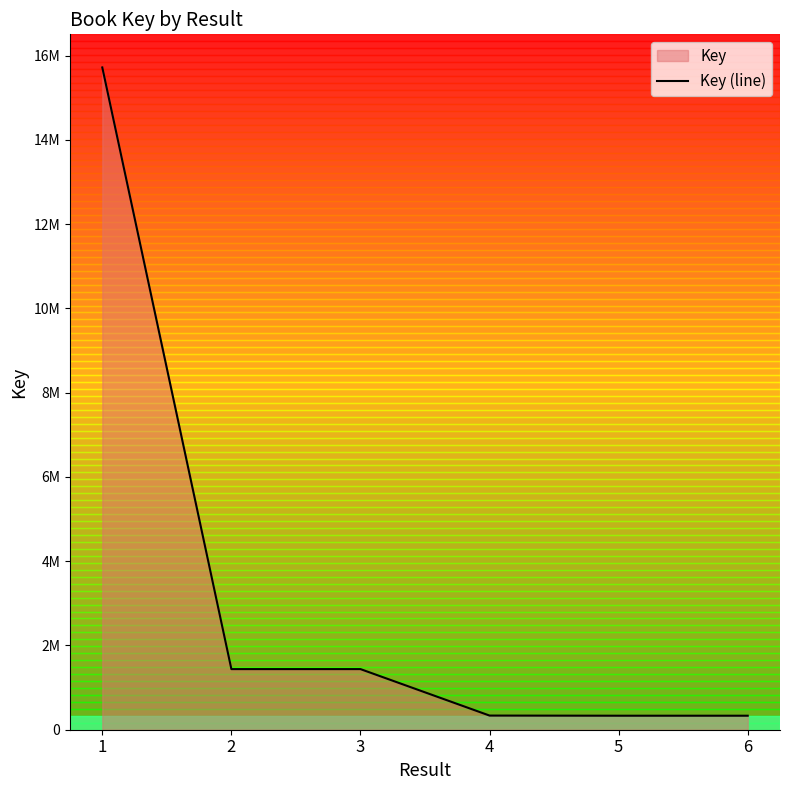

Does the chart have visible grid lines?

No